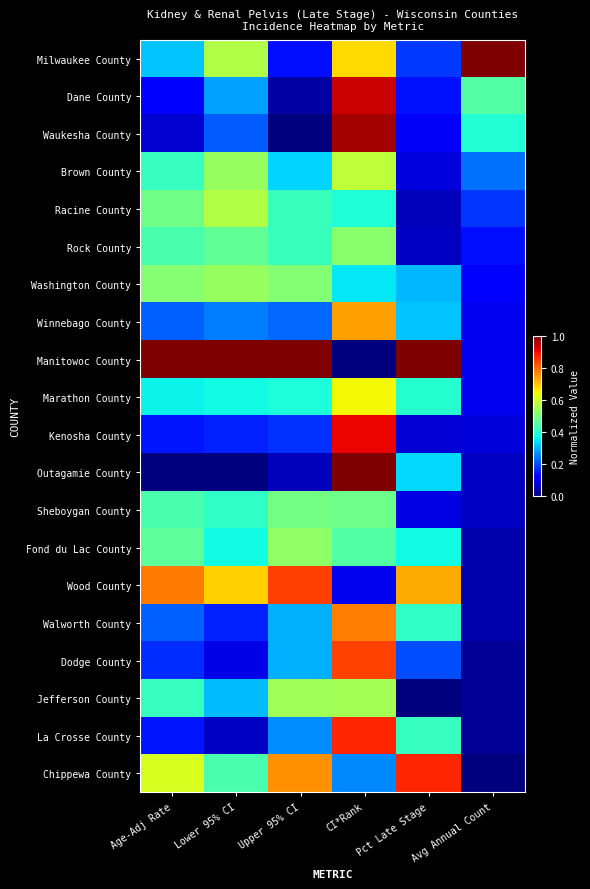

Count the number of data series in this chart.

20